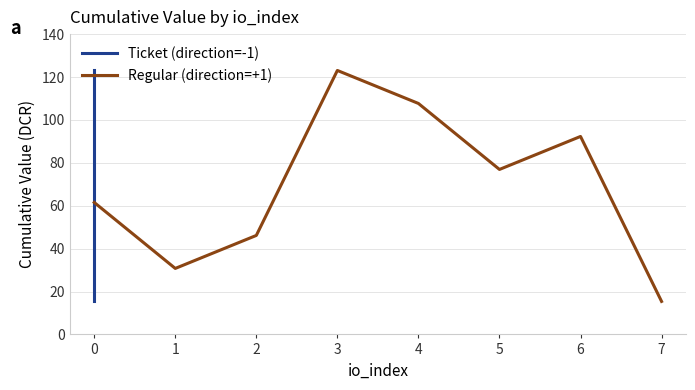

List the labels in order of Regular (direction=+1) value, largest first.

3, 4, 6, 5, 0, 2, 1, 7